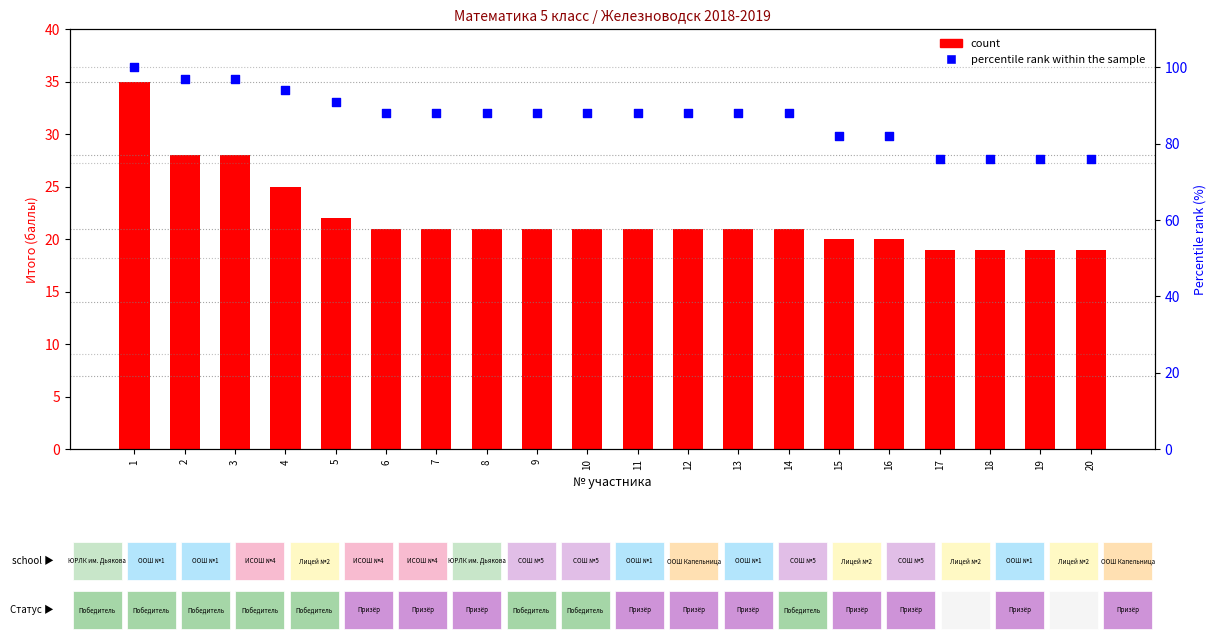

Which series has the largest total across all categories?

percentile rank within the sample